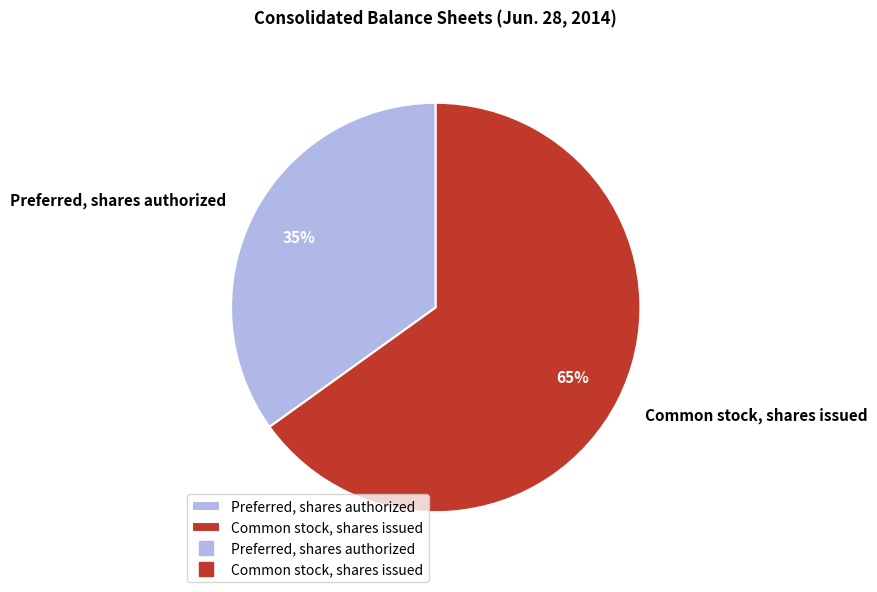

Is there a majority slice in this chart?

Yes